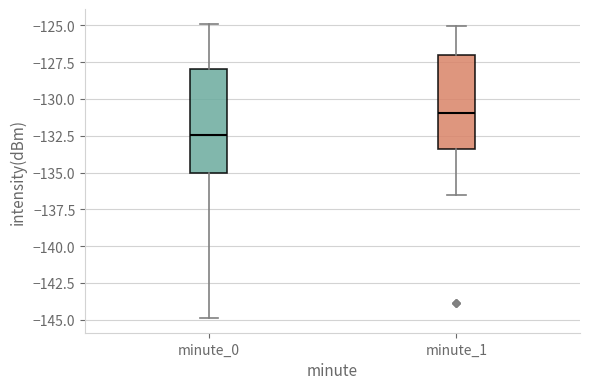

Where does the upper whisker of the box for minute_0 end on the y-axis? The values are not printed on the chart, so give them approximately, as read against the axis.

-125.0